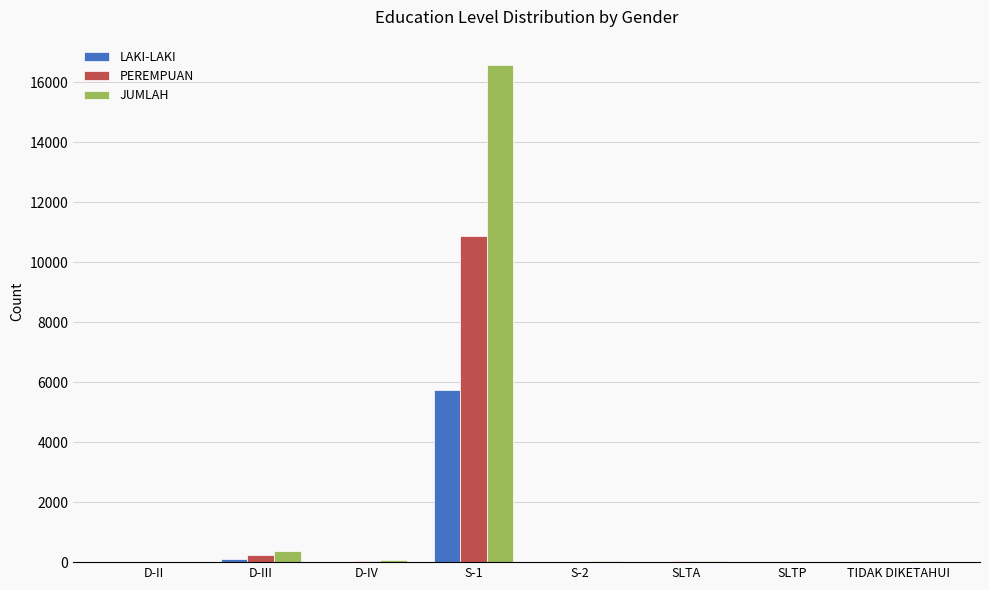

Which series has the widest spread of values?

JUMLAH